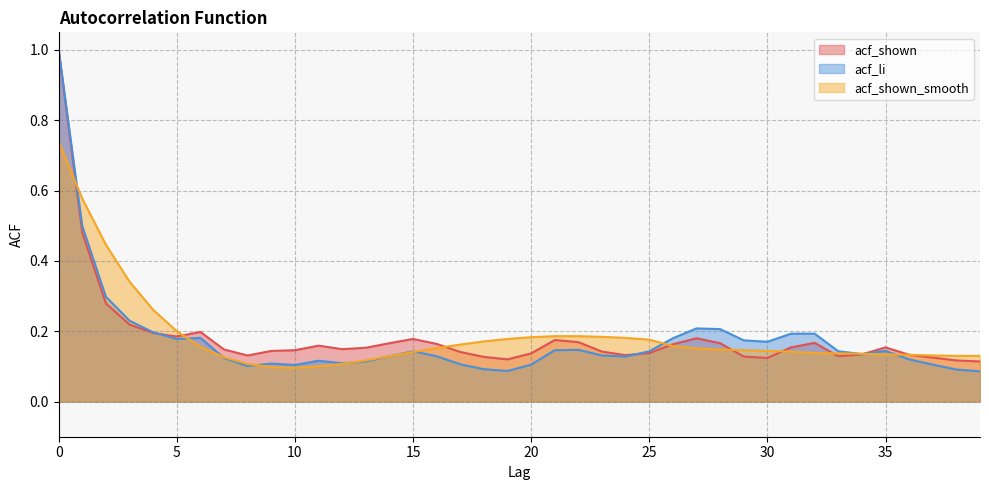

How many data points does each series have?

40